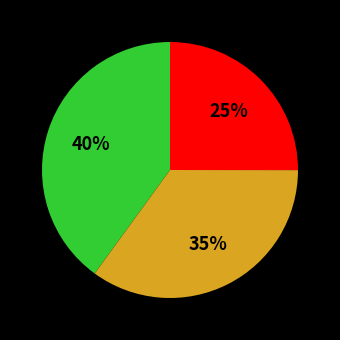

To the nearest percent, what is the average slice percentage?

33%